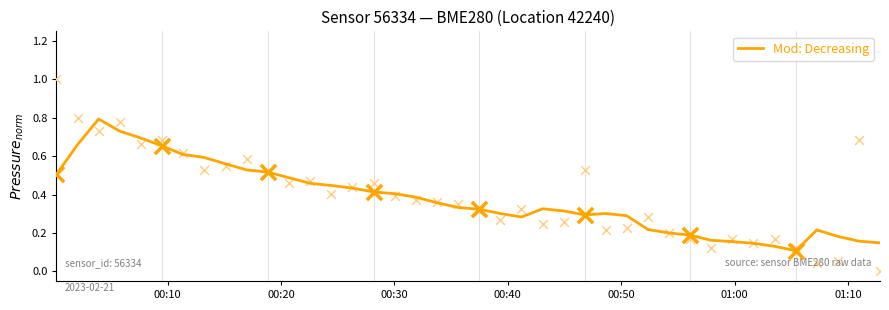

What is the highest value of the Mod: Decreasing series?

0.8